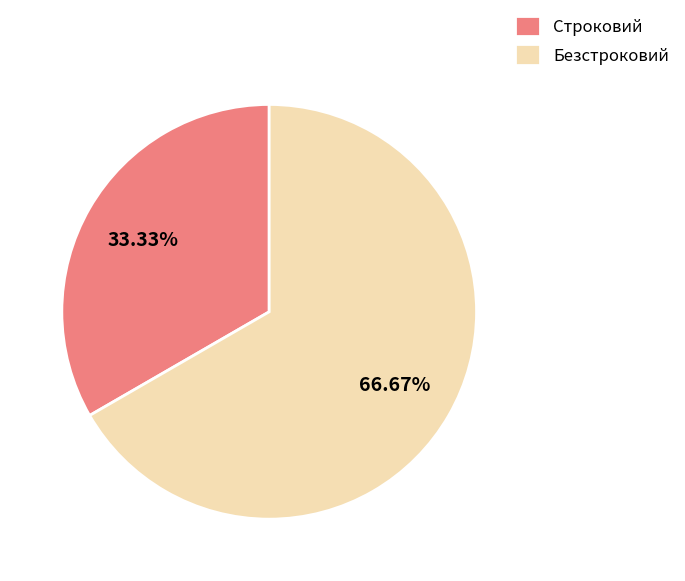

How many slices are in this pie chart?

2